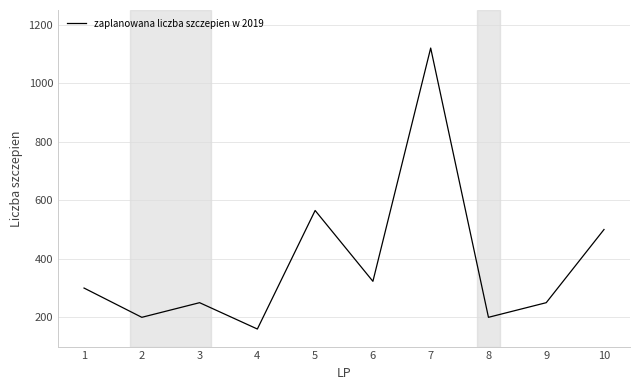

Which category has the lowest value across all series?

4